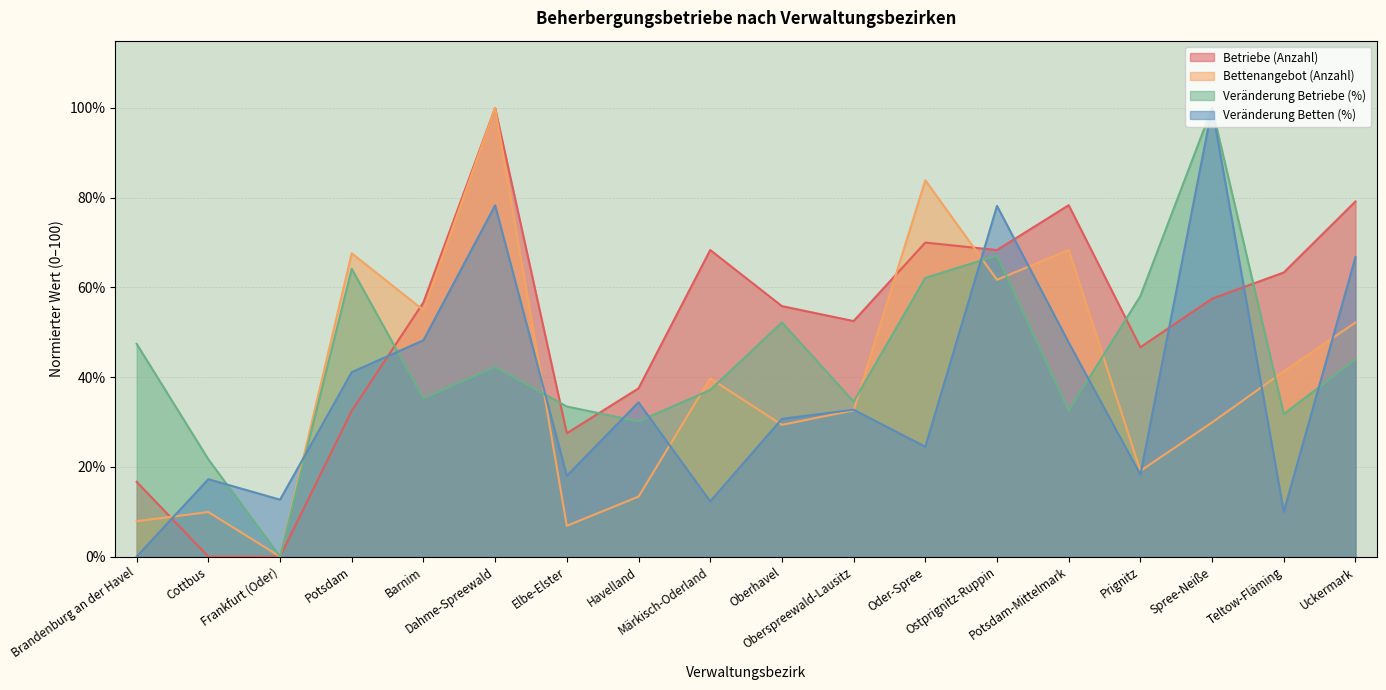

At which category is the sum across all series the highest?

Dahme-Spreewald